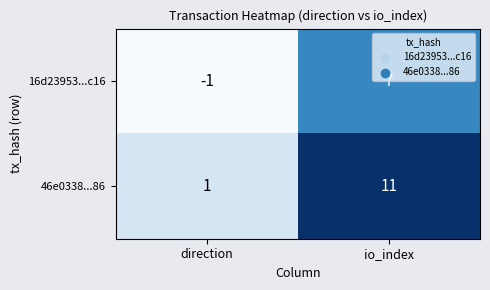

At which category is the sum across all series the highest?

io_index